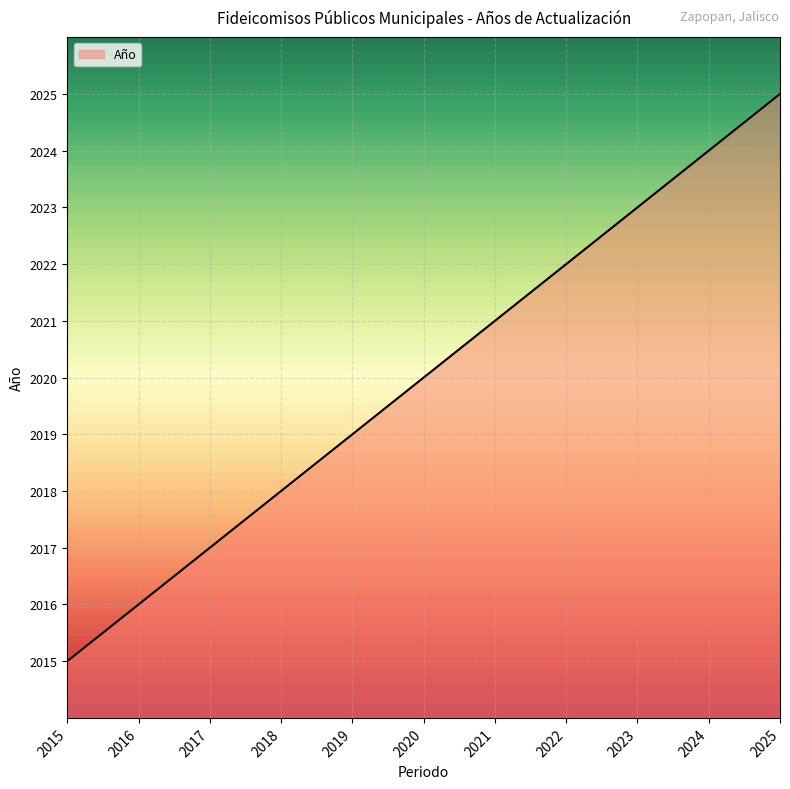

Reading right to left, what are all the values shown in this chart?

2025=2025	2024=2024	2023=2023	2022=2022	2021=2021	2020=2020	2019=2019	2018=2018	2017=2017	2016=2016	2015=2015